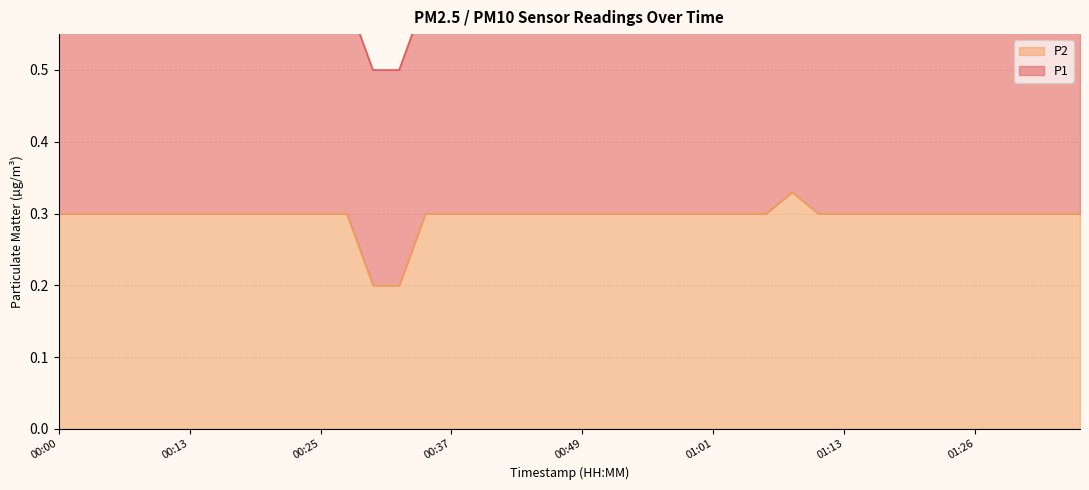

What is the difference between the maximum and minimum values?

0.1